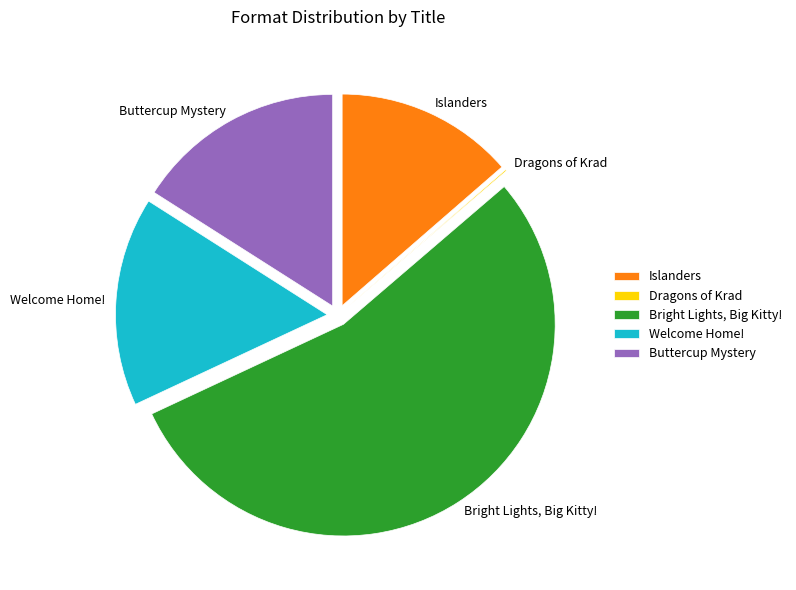

Combined, do Islanders and Bright Lights, Big Kitty! account for over 50%?

Yes